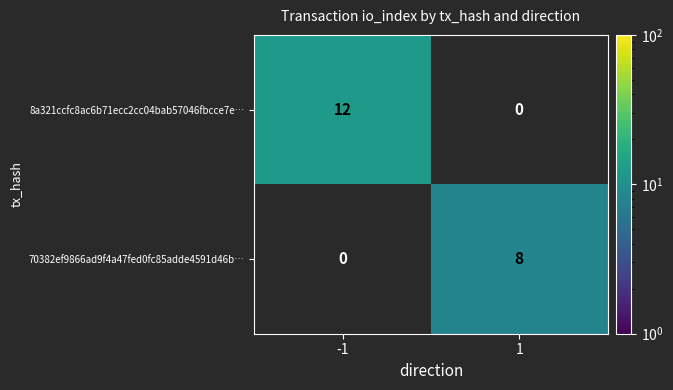

What is the difference between the highest and lowest values at 1?

8